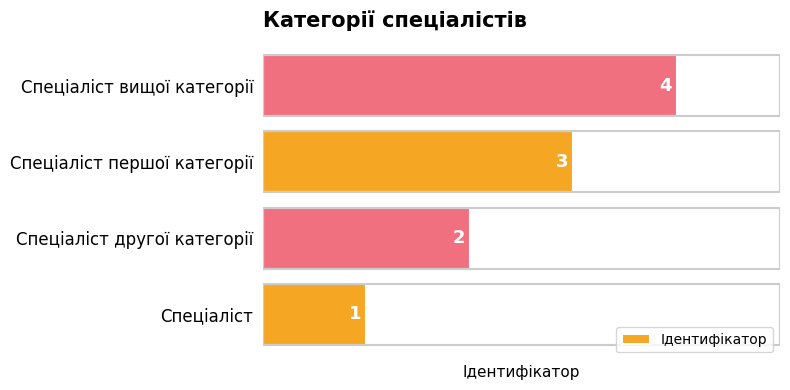

Rank the categories by value from lowest to highest.

Спеціаліст, Спеціаліст другої категорії, Спеціаліст першої категорії, Спеціаліст вищої категорії